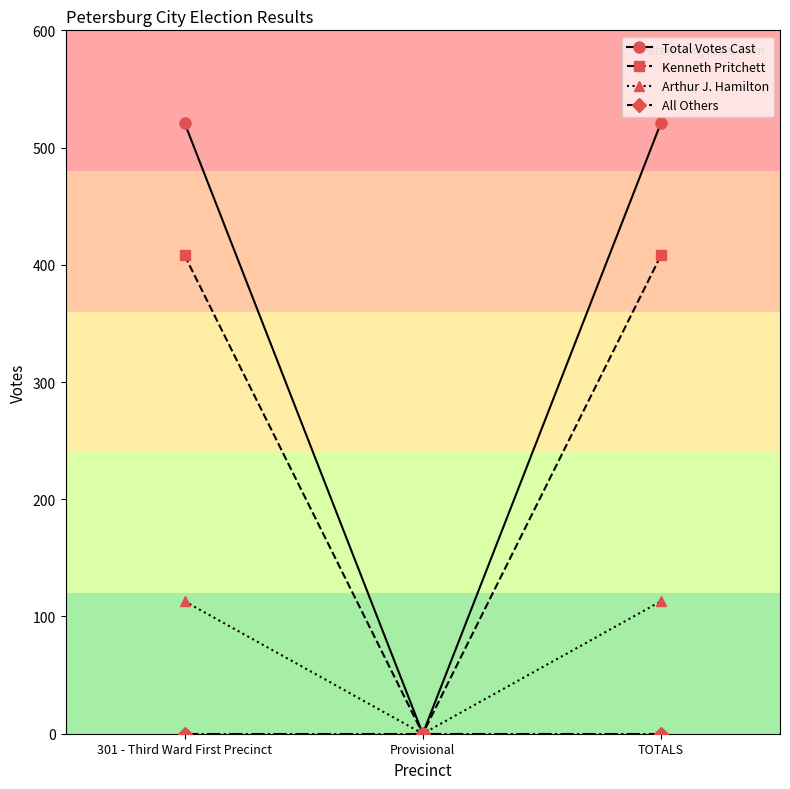

What is the total value across all series at TOTALS?

1042